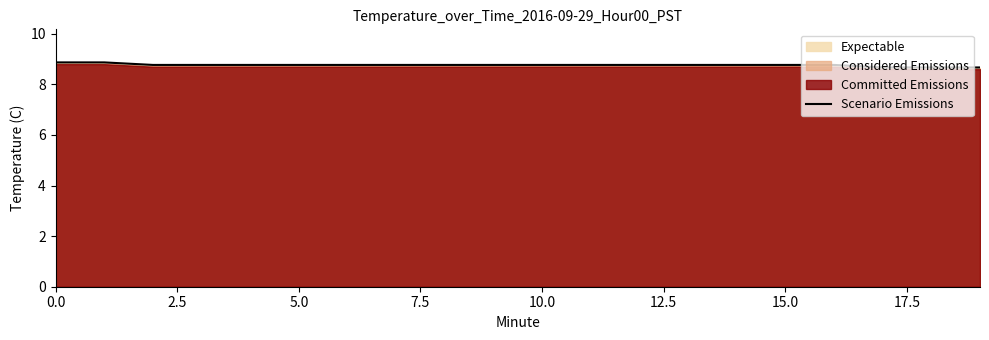

What is the change in value from 15 to 19?

-0.1